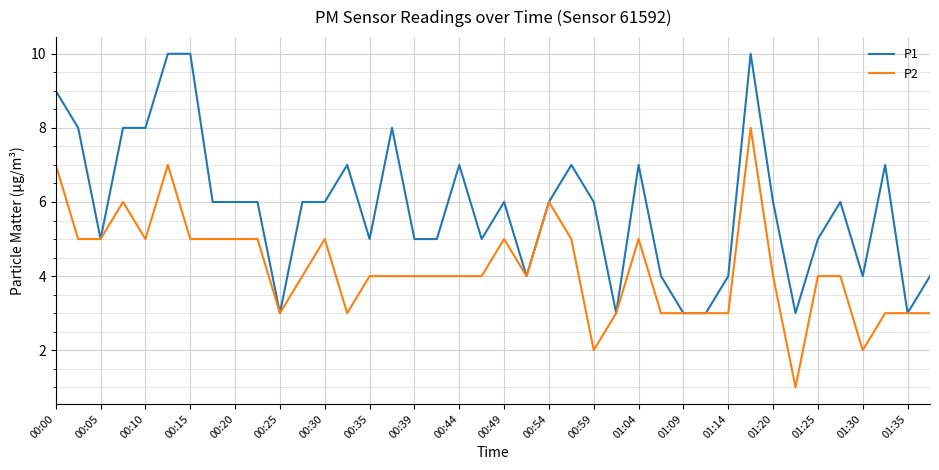

True or false: P1 has more than 1 points higher than both neighbors.

True